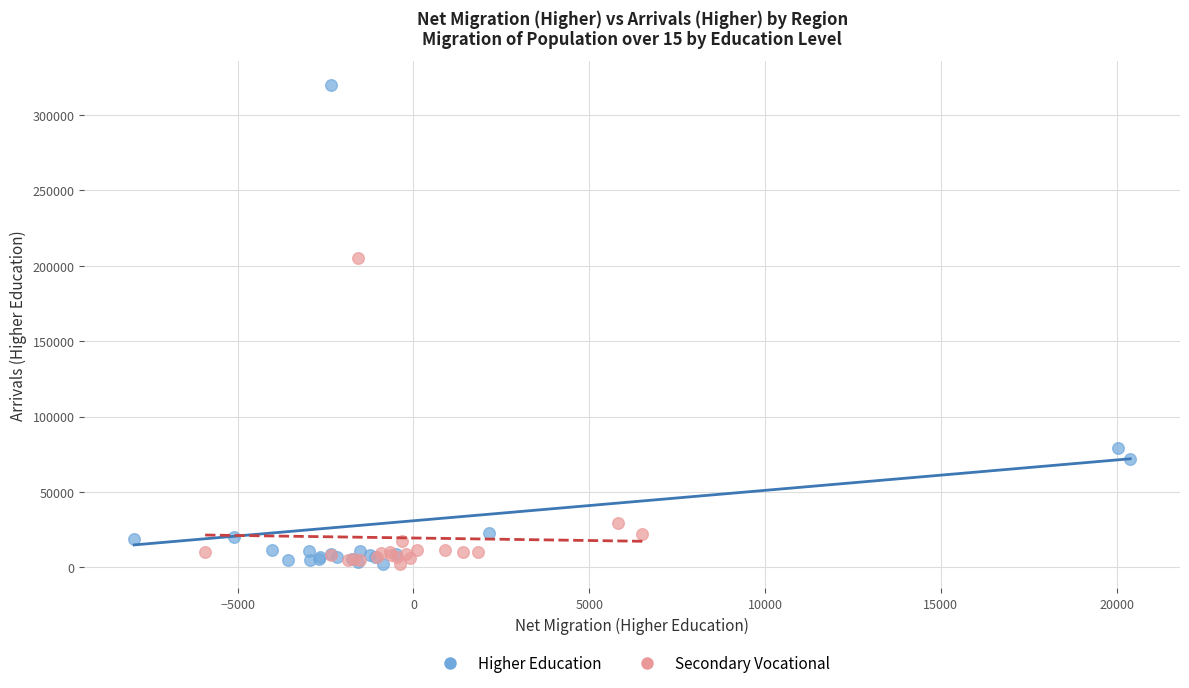

Which series reaches the maximum Y coordinate?

Higher Education